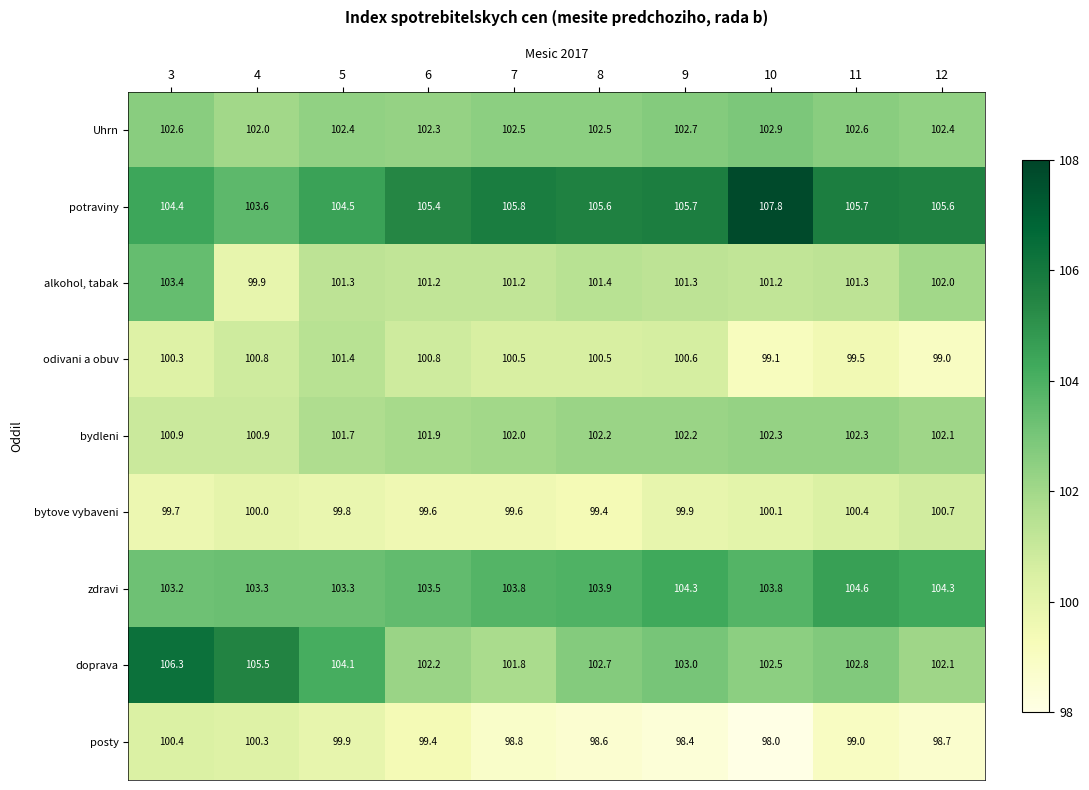

At which label does zdravi reach its peak?

11